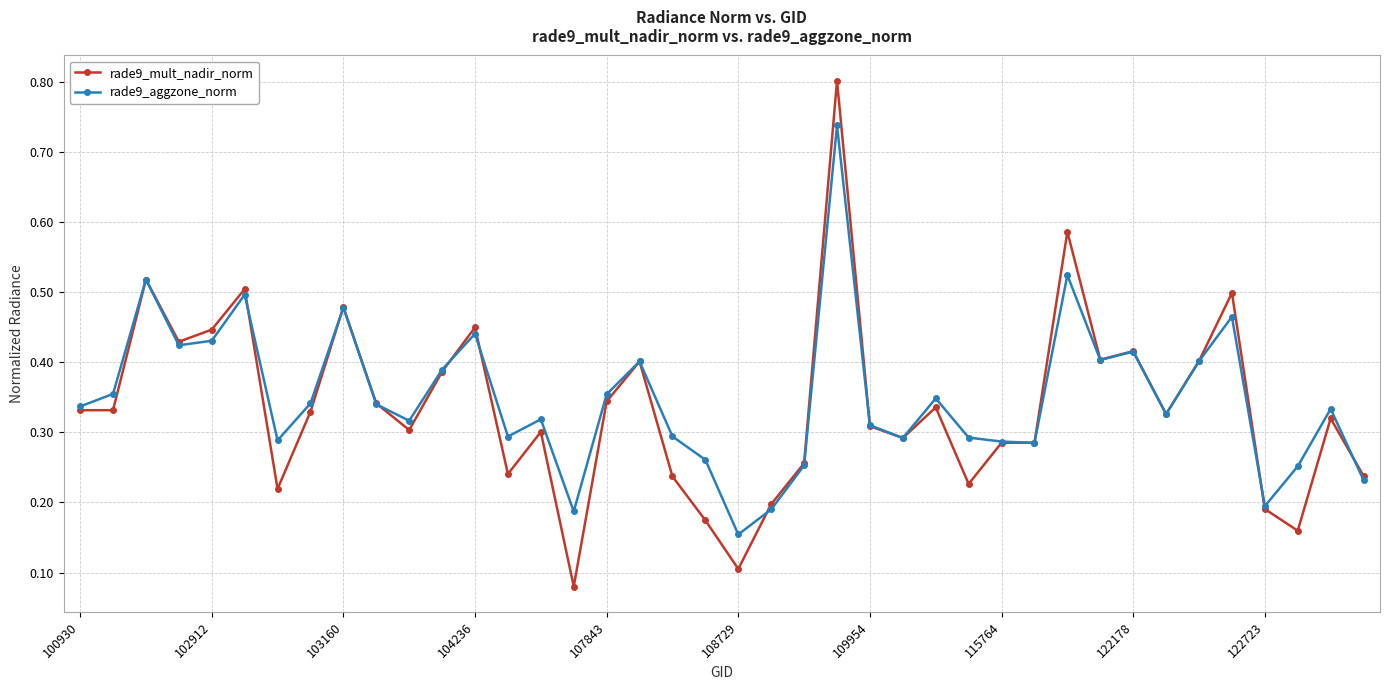

What is the highest value of the rade9_mult_nadir_norm series?

0.8